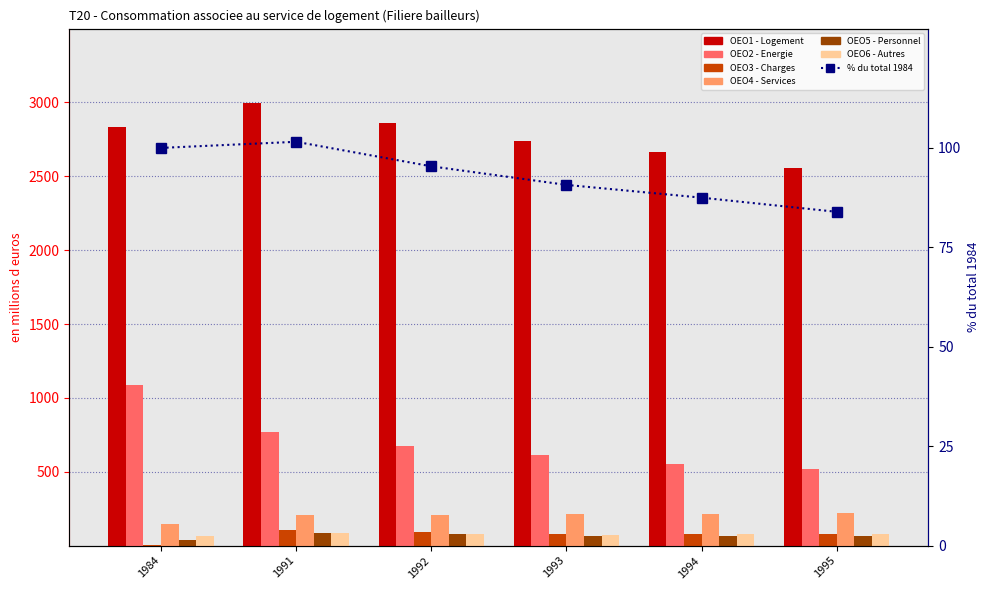

What is the sum of all OEO6 - Autres values?

453.1